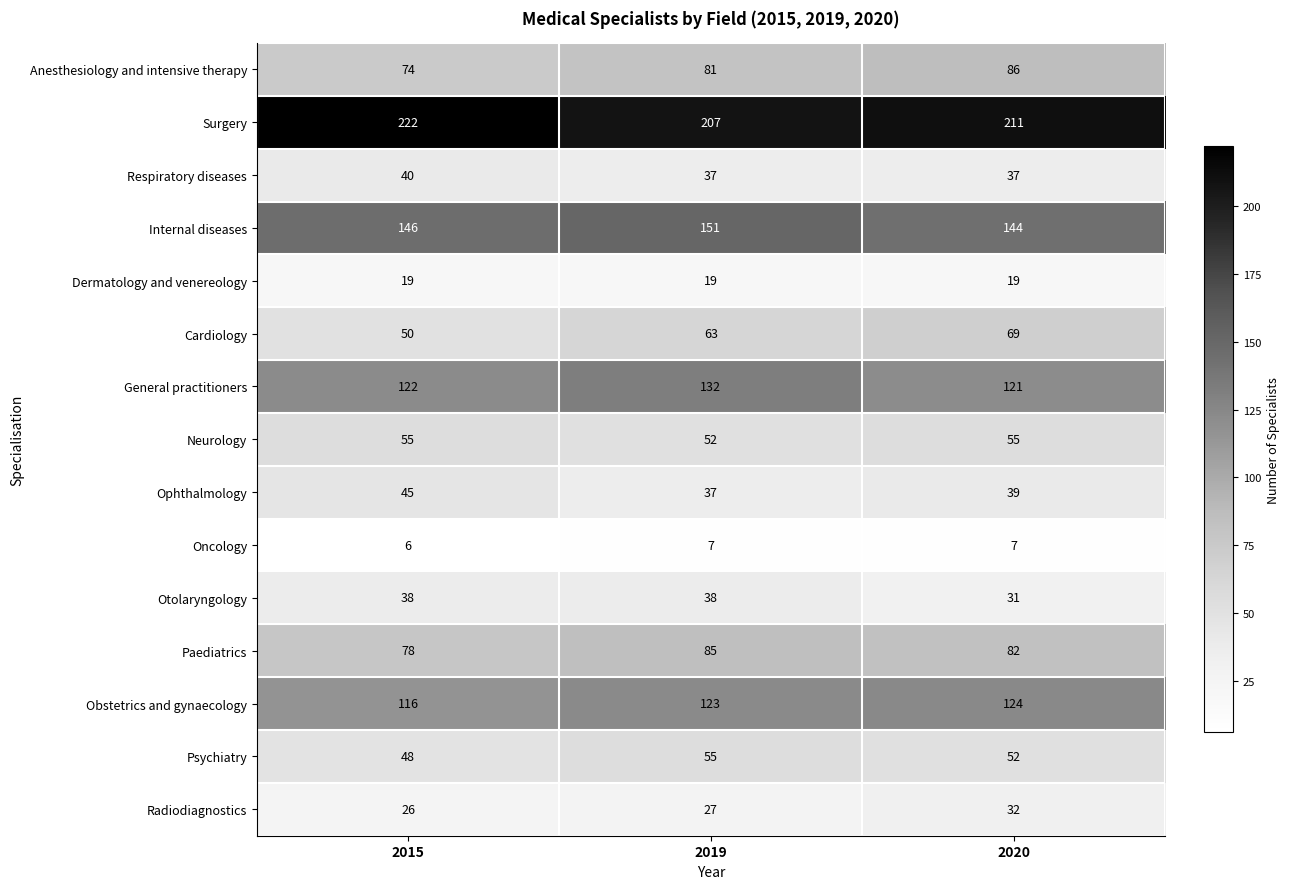

Rank the series at 2015 from lowest to highest value.

Oncology, Dermatology and venereology, Radiodiagnostics, Otolaryngology, Respiratory diseases, Ophthalmology, Psychiatry, Cardiology, Neurology, Anesthesiology and intensive therapy, Paediatrics, Obstetrics and gynaecology, General practitioners, Internal diseases, Surgery